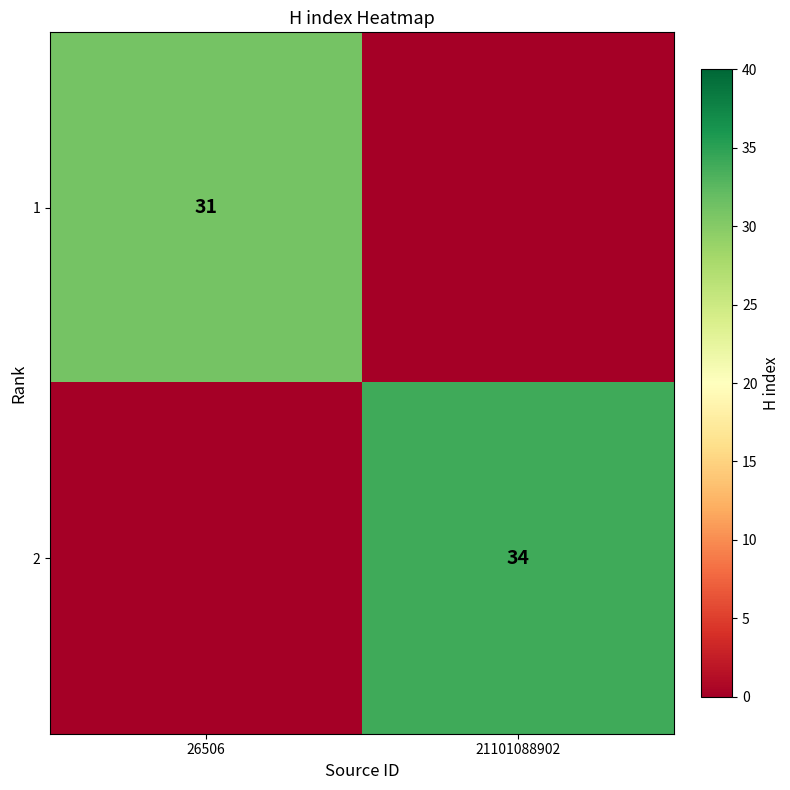

At which category does the chart reach its minimum across all series?

21101088902